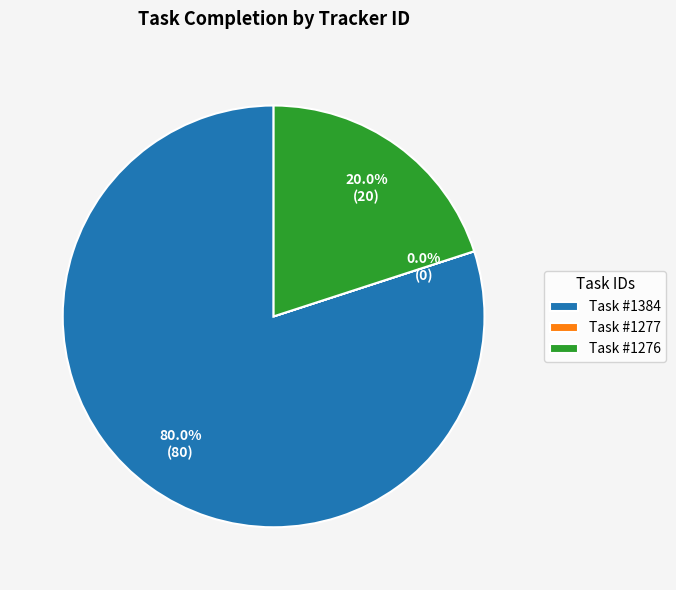

What is the largest slice in the pie chart?

Task #1384